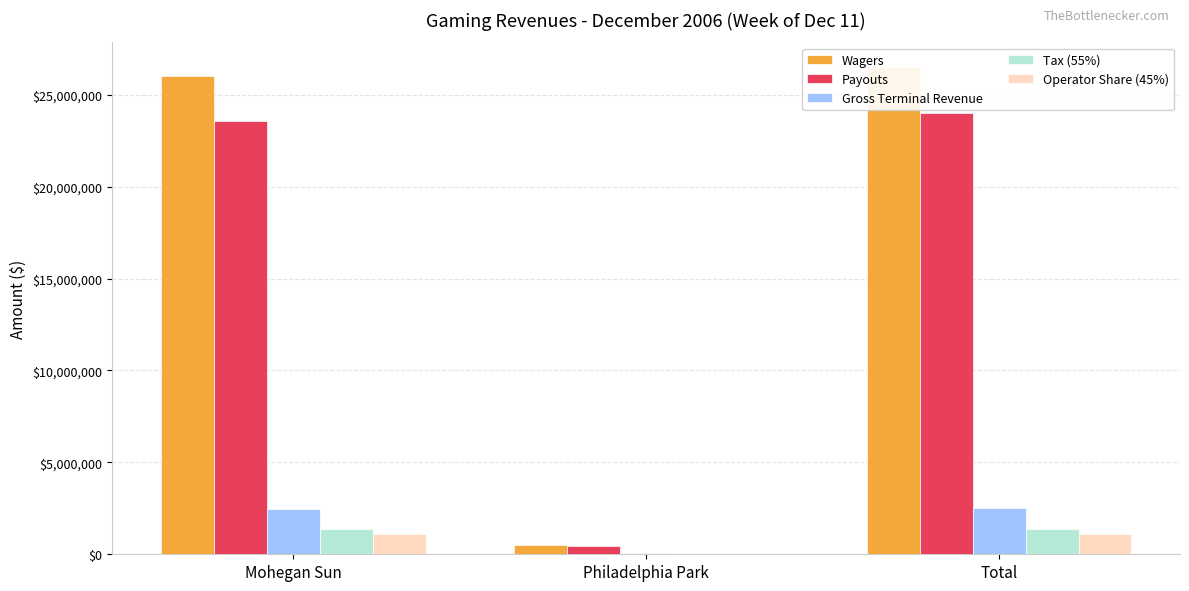

What are all the series names shown in the legend?

Wagers, Payouts, Gross Terminal Revenue, Tax (55%), Operator Share (45%)